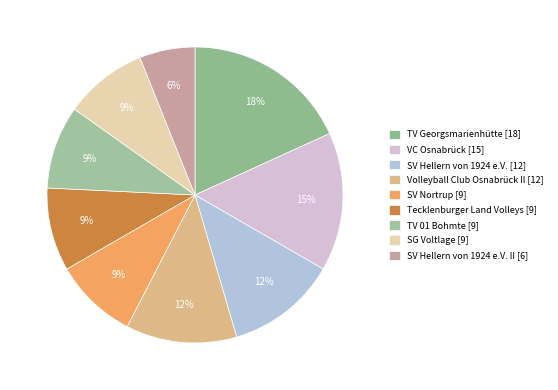

Is there any slice that represents more than half of the pie?

No